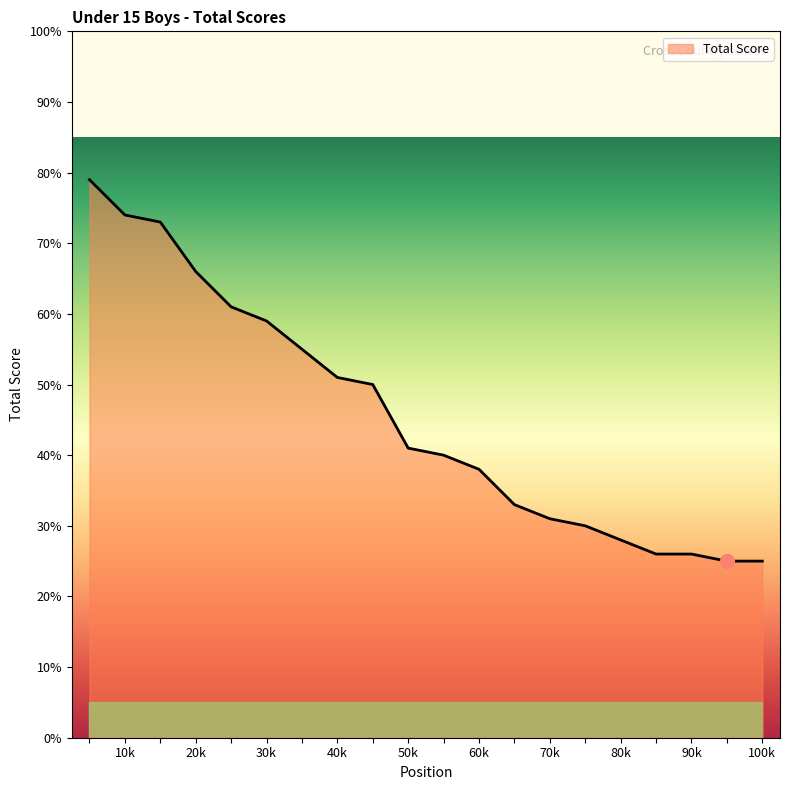

What is the maximum value shown in the chart?

79